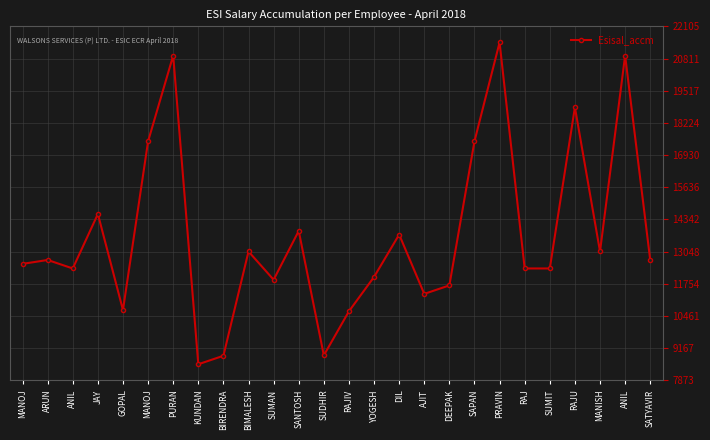

Reading left to right, what are all the values shown in this chart?

MANOJ=12556	ARUN=12712	ANIL=12371	JAY=14561	GOPAL=10699	MANOJ=17483	PURAN=20929	KUNDAN=8520	BIRENDRA=8861	BIMALESH=13053	SUMAN=11918	SANTOSH=13880	SUDHIR=8878	RAJIV=10650	YOGESH=12030	DIL=13734	AJIT=11349	DEEPAK=11690	SAPAN=17483	PRAVIN=21458	RAJ=12371	SUMIT=12371	RAJU=18851	MANISH=13053	ANIL=20929	SATYAVIR=12712